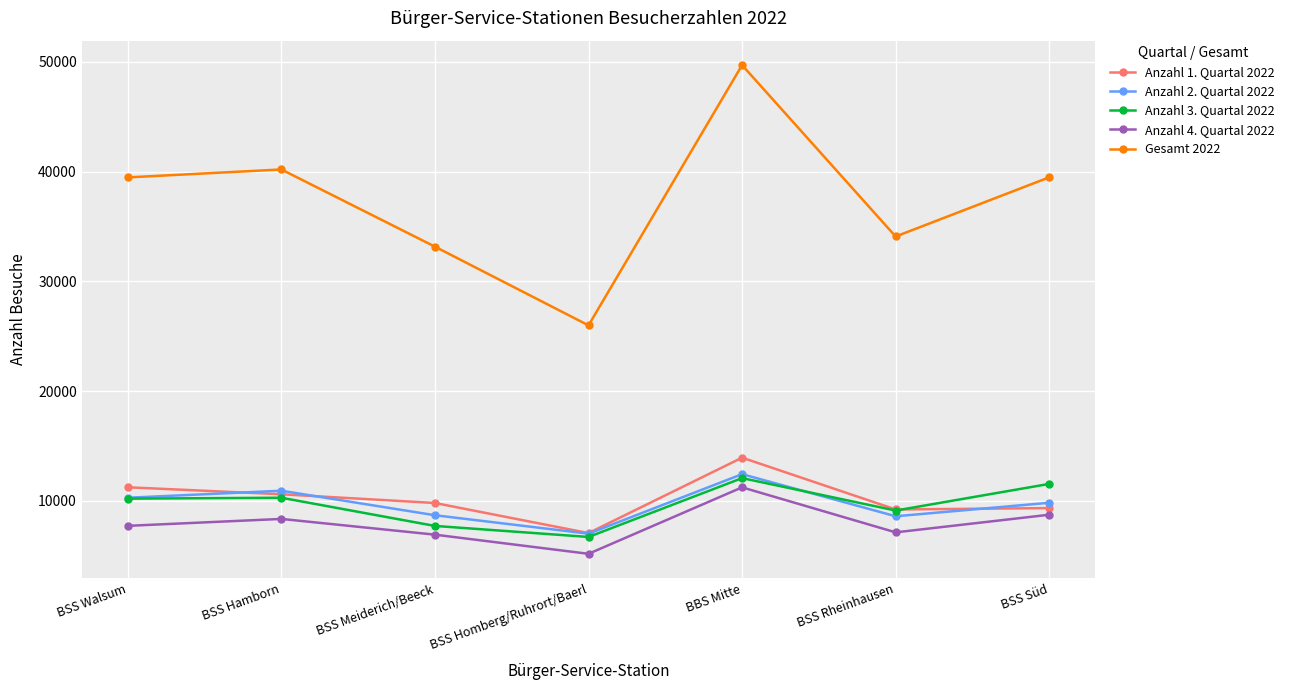

How many series are shown in this chart?

5